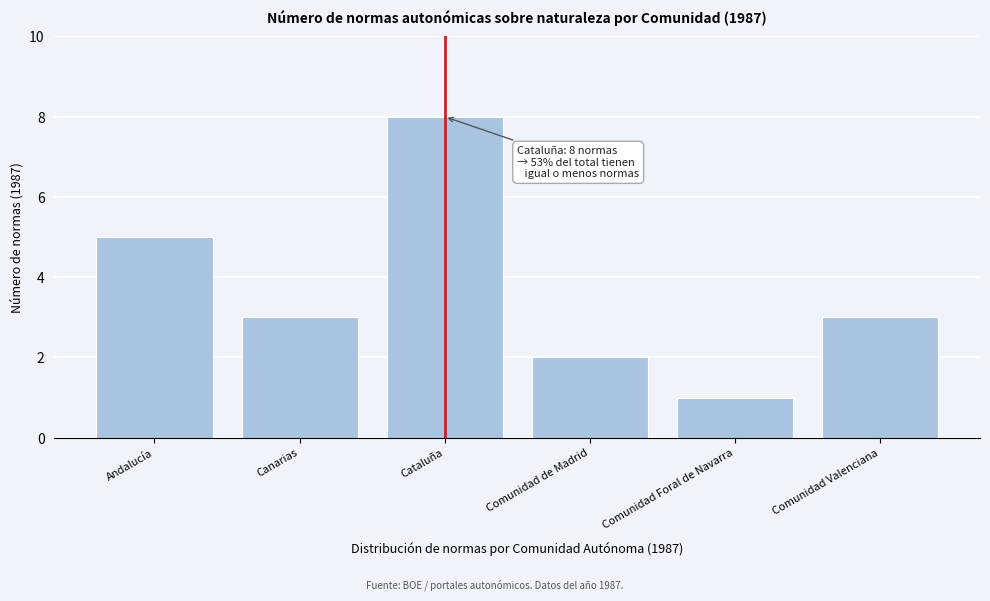

Reading left to right, extract all data points from this chart.

5	3	8	2	1	3